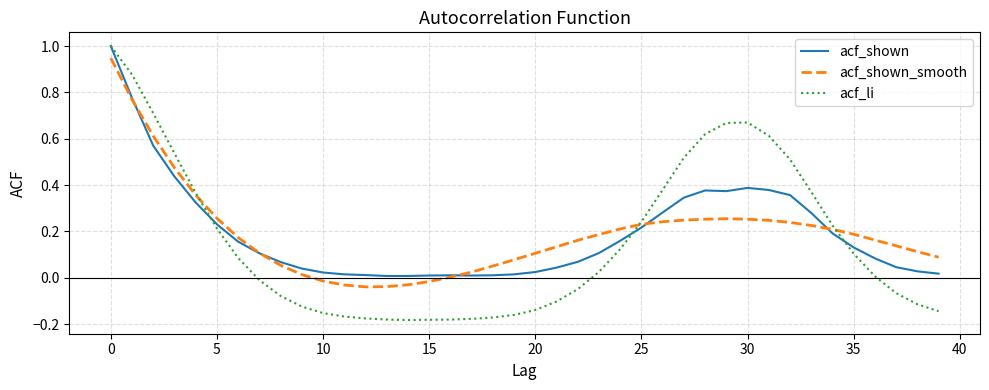

What is the maximum value shown in the chart?

1.0